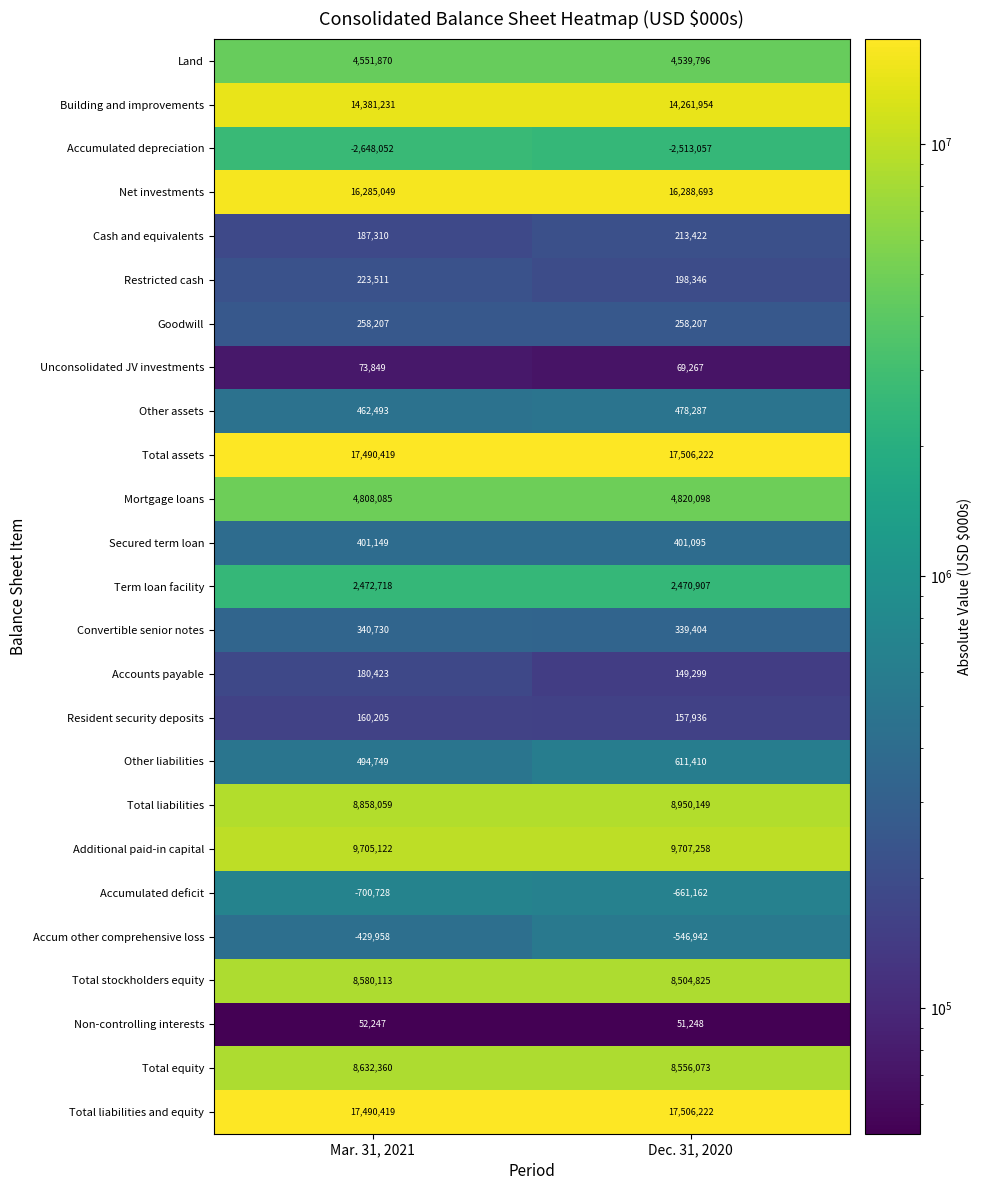

Is it true that Other liabilities equals 875728 at Mar. 31, 2021?

False